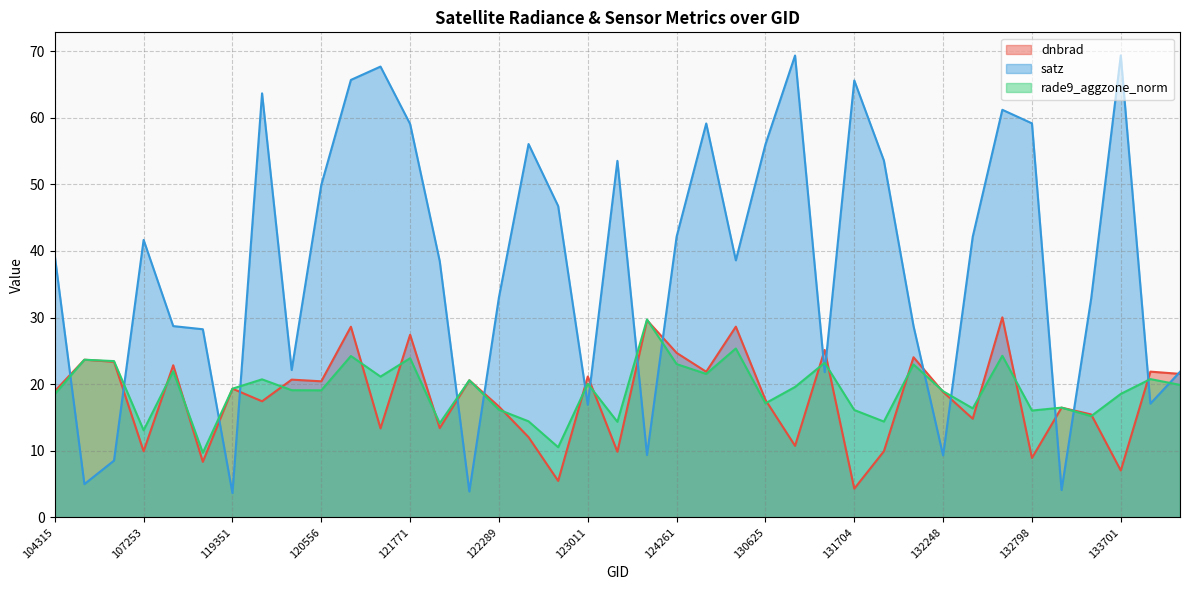

Where is the first local minimum for rade9_aggzone_norm?

107253